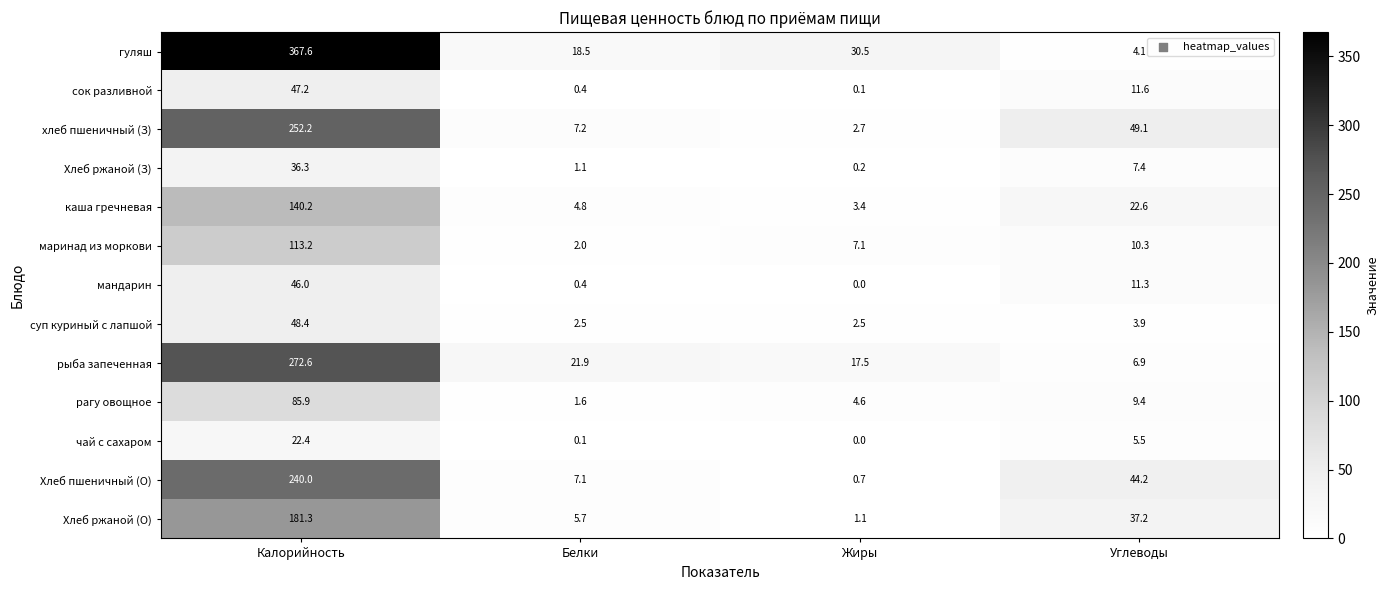

What is the average value of the сок разливной series?

14.8